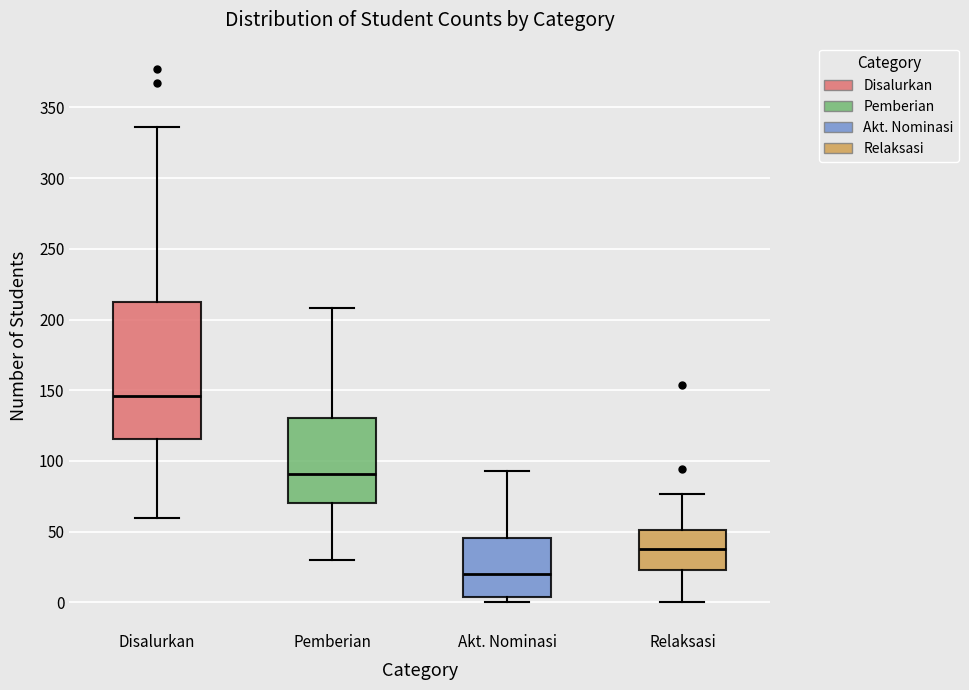

Reading left to right, transcribe this box plot: for each box, give where its median line is, the range the box spans, and where its two whiskers end, as read against the y-axis. The values are not printed on the chart, so give them approximately, as read against the axis.

Disalurkan: median 145, box 115 to 215, whiskers 60 to 335
Pemberian: median 90, box 70 to 130, whiskers 30 to 210
Akt. Nominasi: median 20, box 5 to 45, whiskers 0 to 95
Relaksasi: median 40, box 25 to 50, whiskers 0 to 75